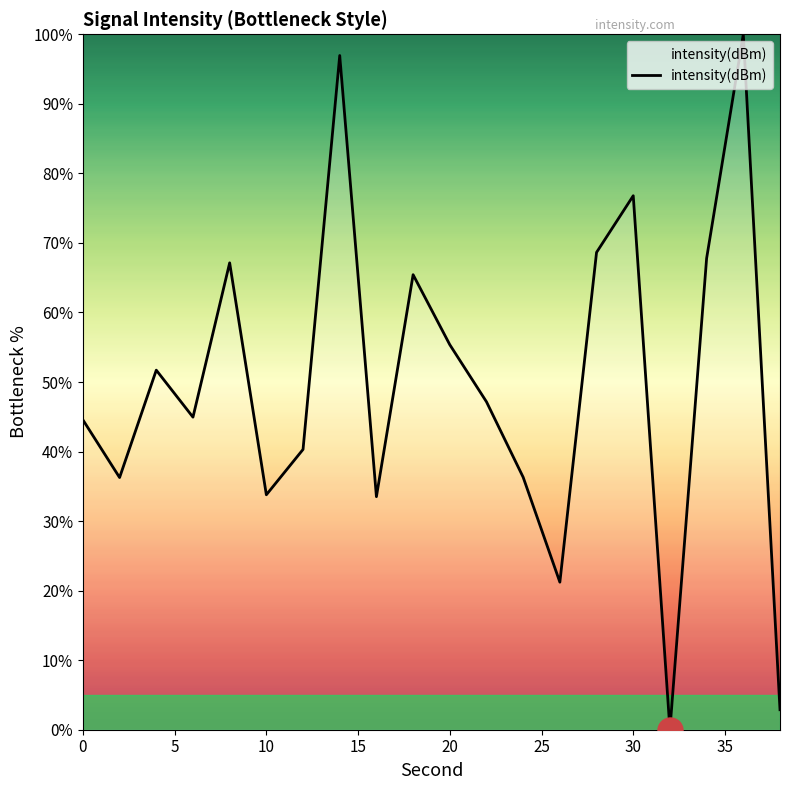

What is the maximum value shown in the chart?

100.0